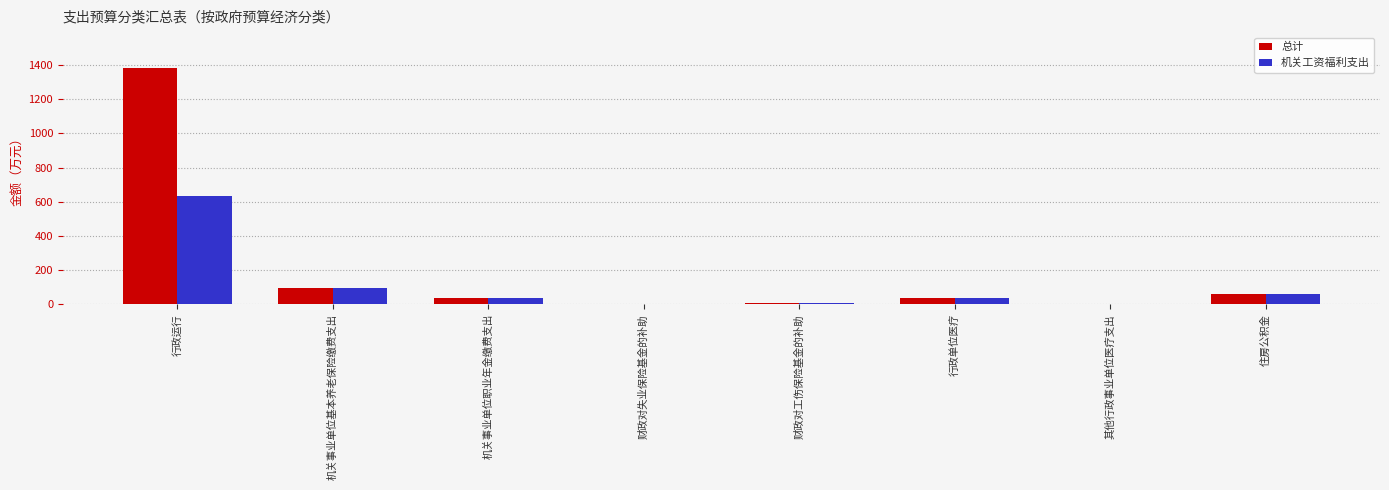

What are all the series names shown in the legend?

总计, 机关工资福利支出